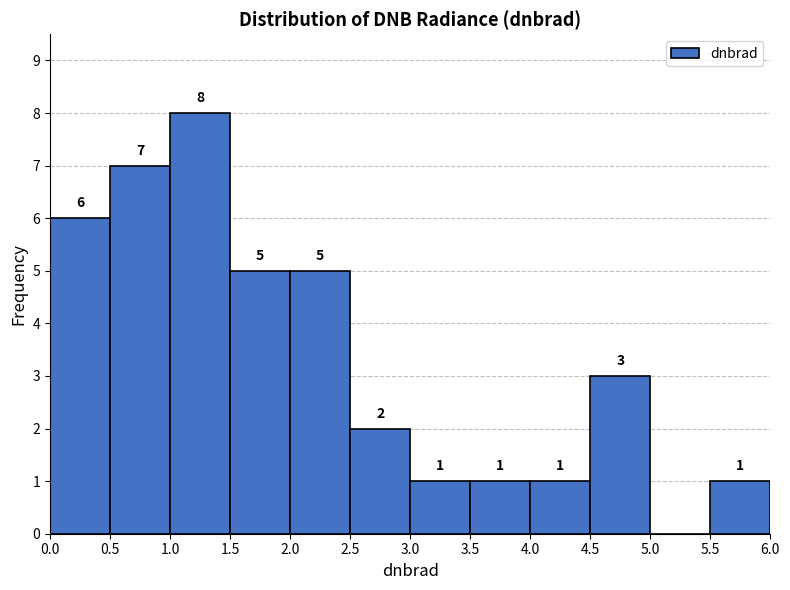

Over which range of the x-axis is the bar tallest?

1.0 to 1.5